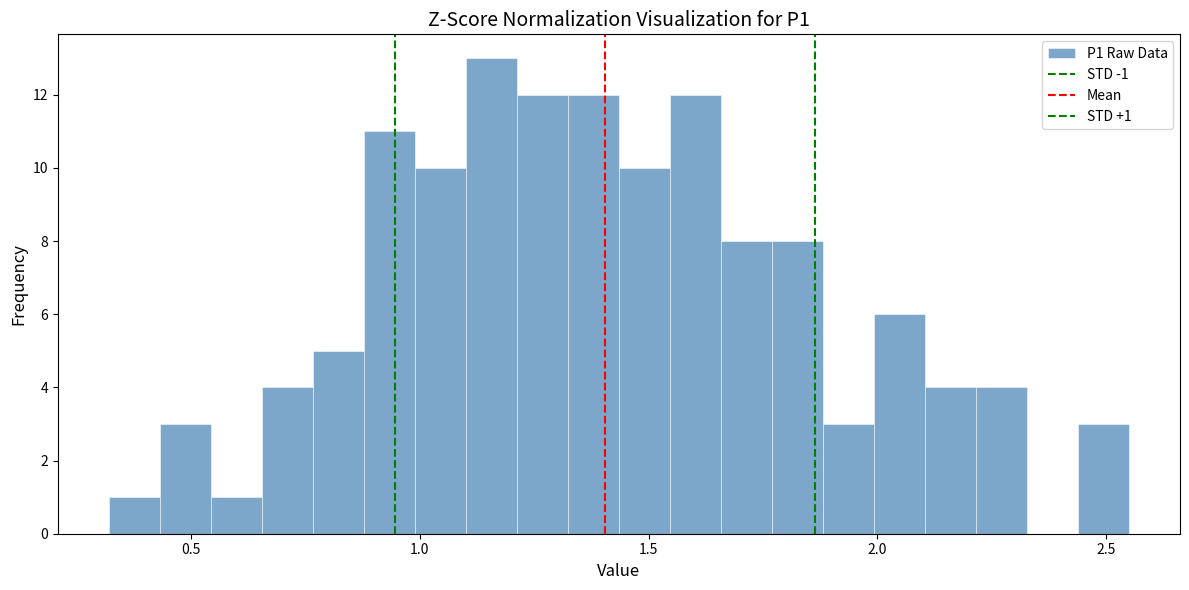

Read against the x-axis, roughly where is the centre of the tallest bar?

1.15